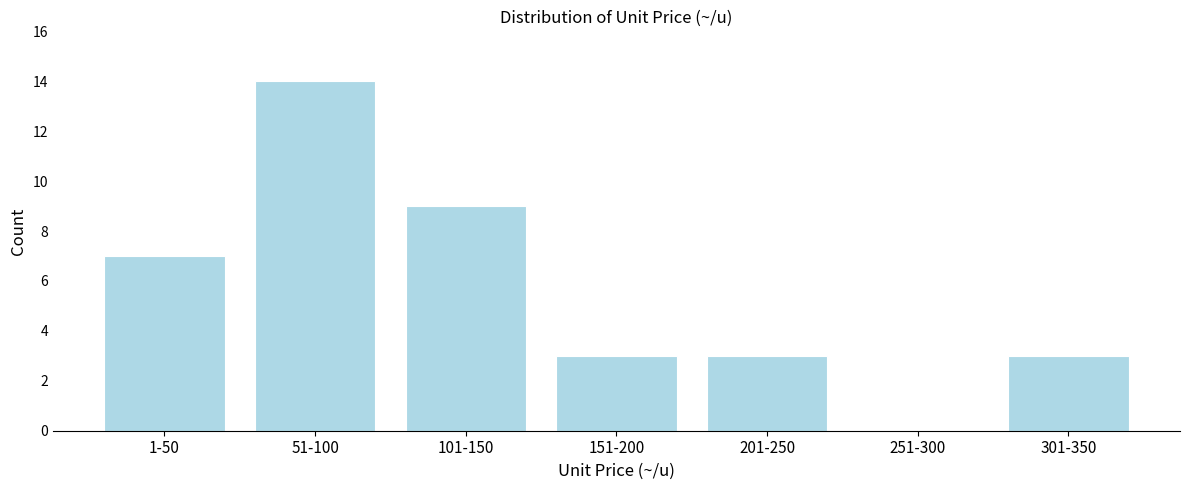

Reading right to left, extract all data points from this chart.

301-350=3	251-300=0	201-250=3	151-200=3	101-150=9	51-100=14	1-50=7